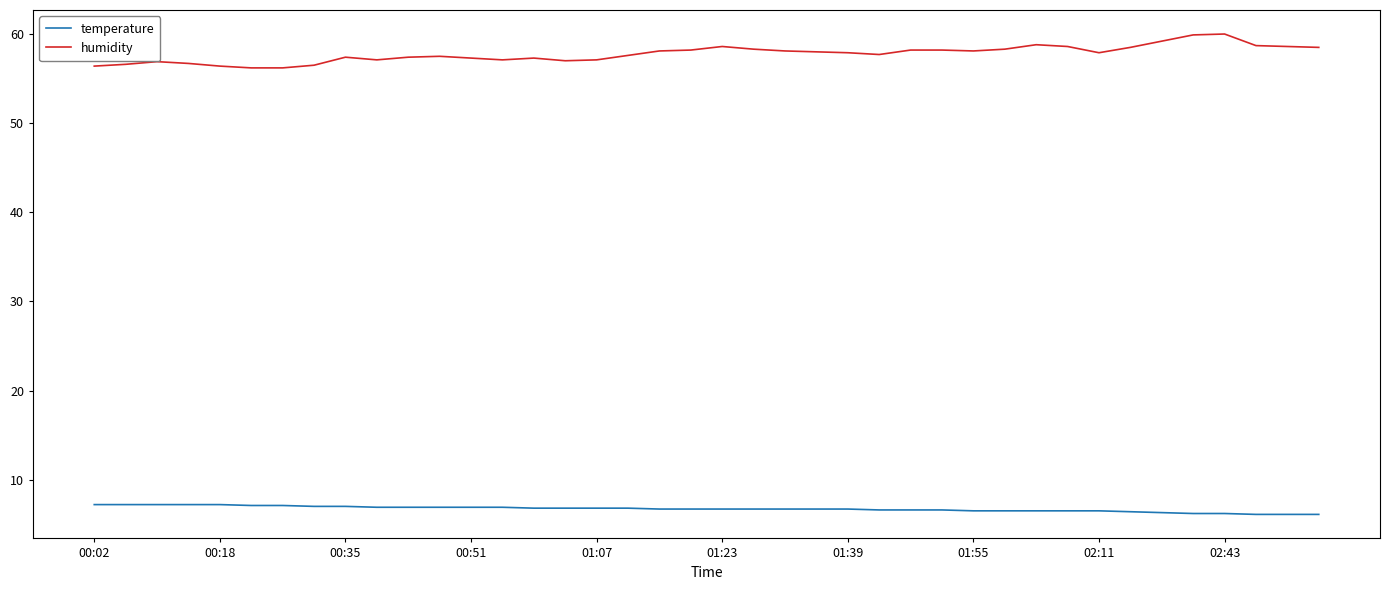

What is the difference between the maximum and second lowest values in the humidity series?

3.8